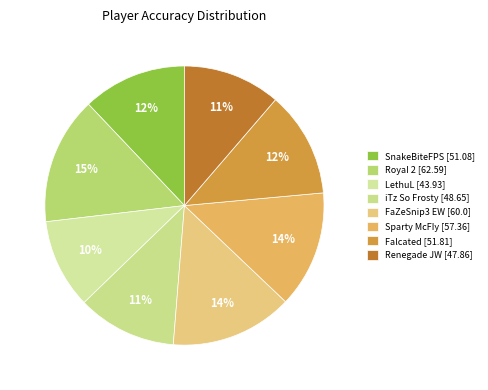

Which slice is the smallest?

LethuL